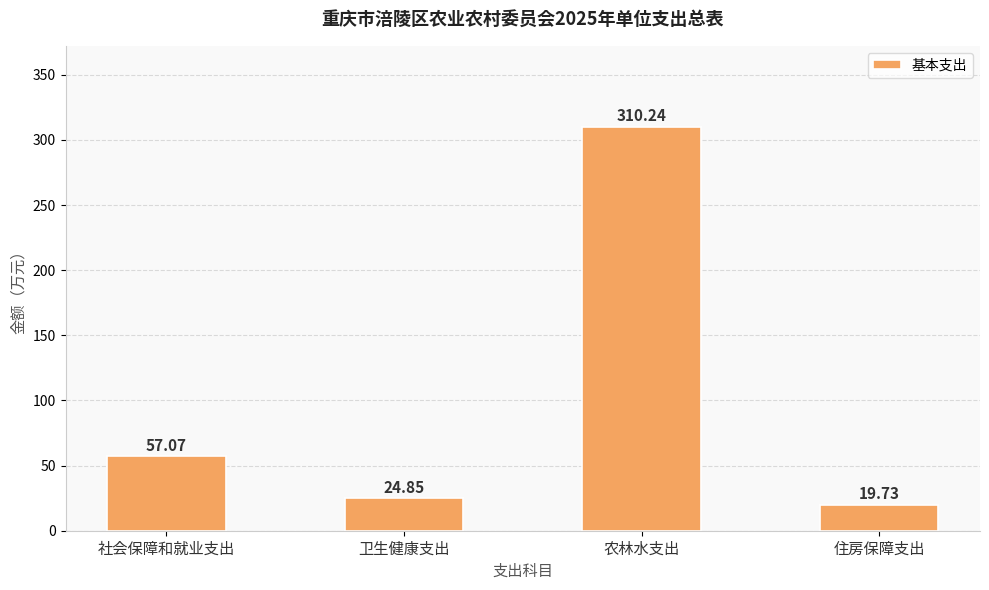

How many data points are less than 57?

2